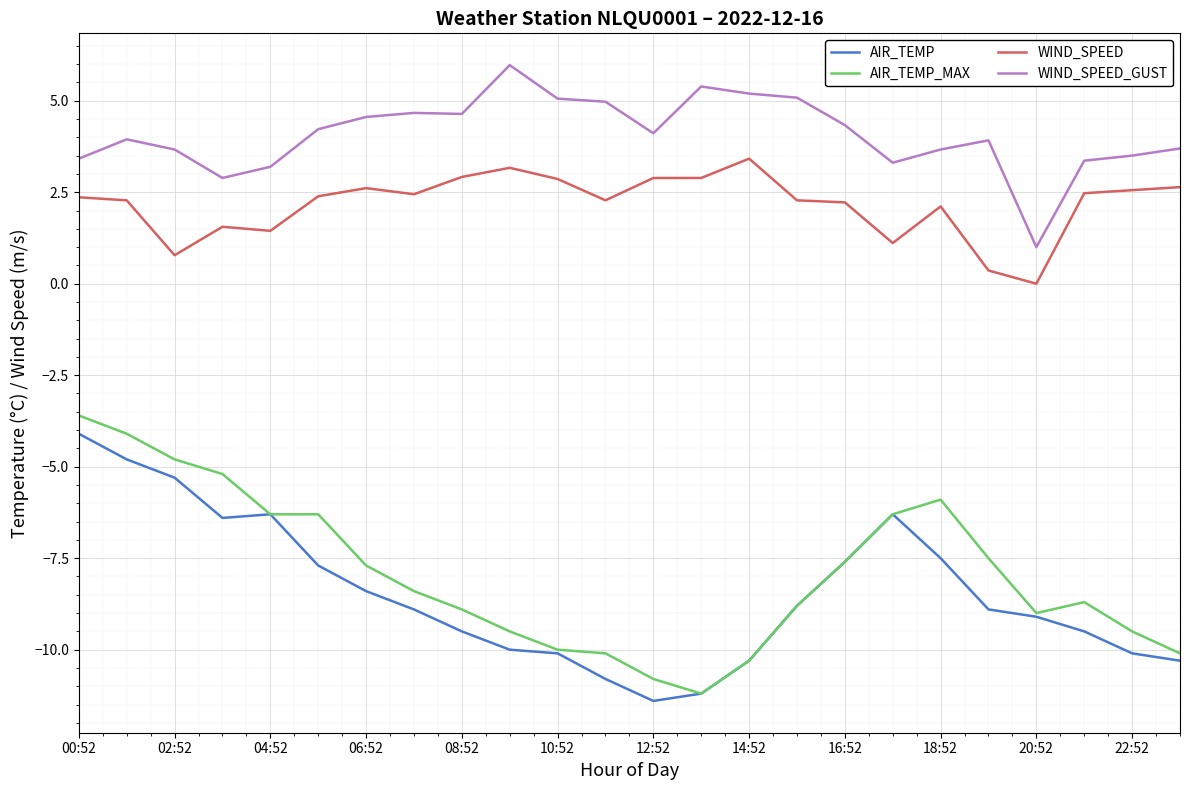

True or false: WIND_SPEED_GUST and AIR_TEMP intersect in this chart.

False